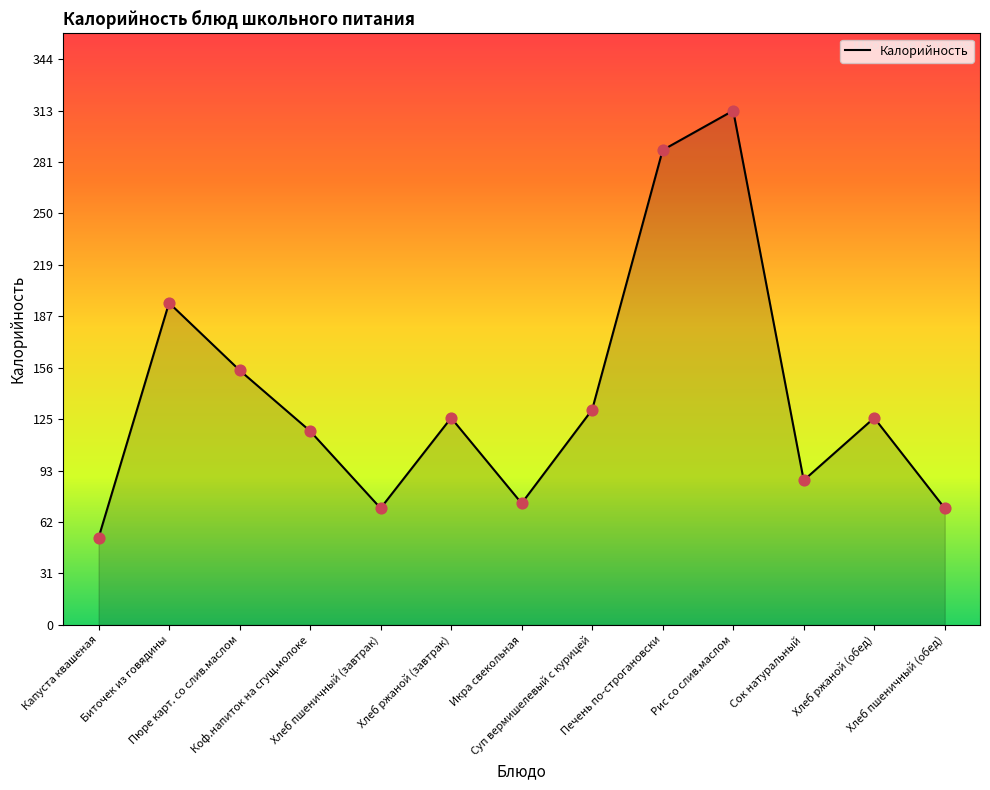

Which has a higher value, Сок натуральный or Хлеб пшеничный (обед)?

Сок натуральный